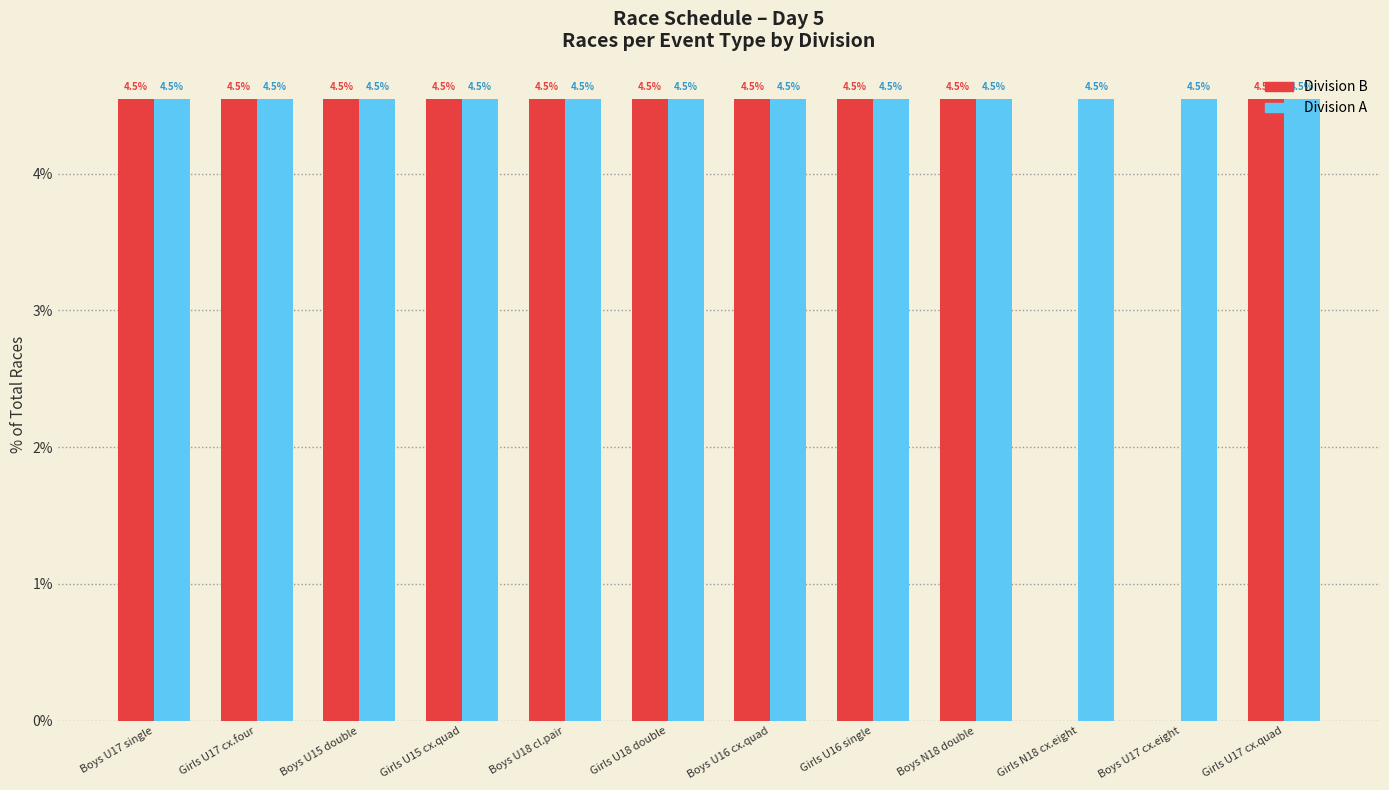

What is the average value of the Division B series?

3.8